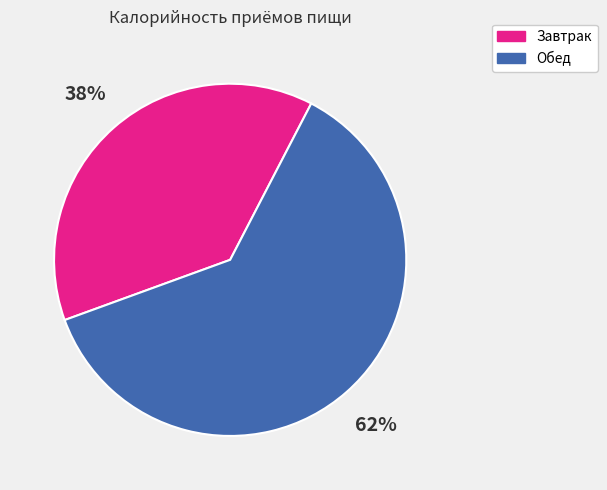

To the nearest percent, what is the difference between the Обед and Завтрак slice percentages?

24%